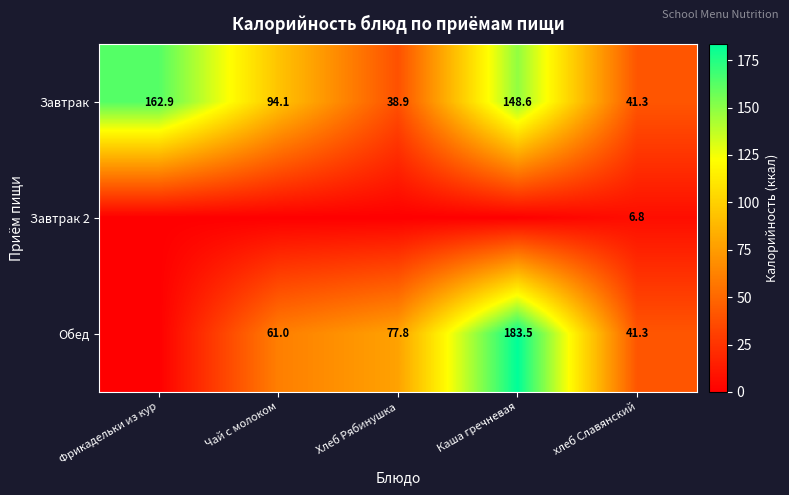

Count the number of categories in the chart.

5